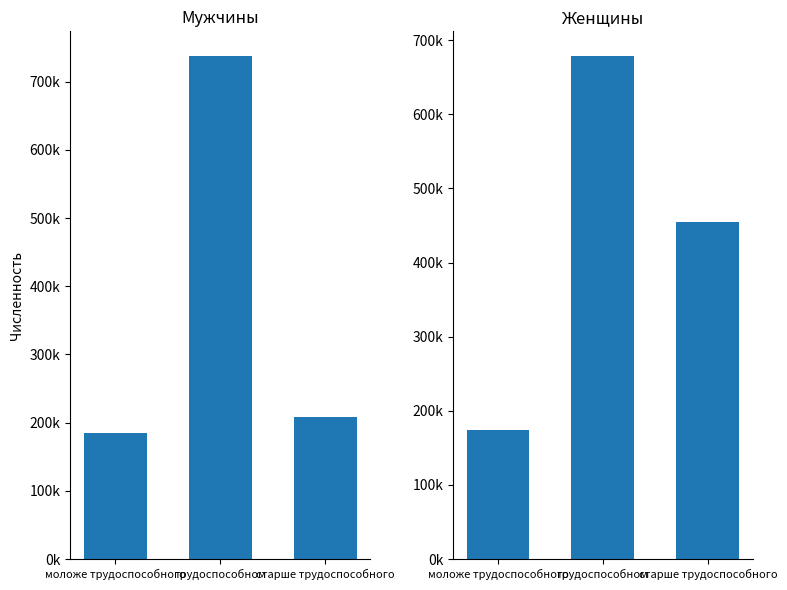

What are all the series names shown in the legend?

Мужчины, Женщины